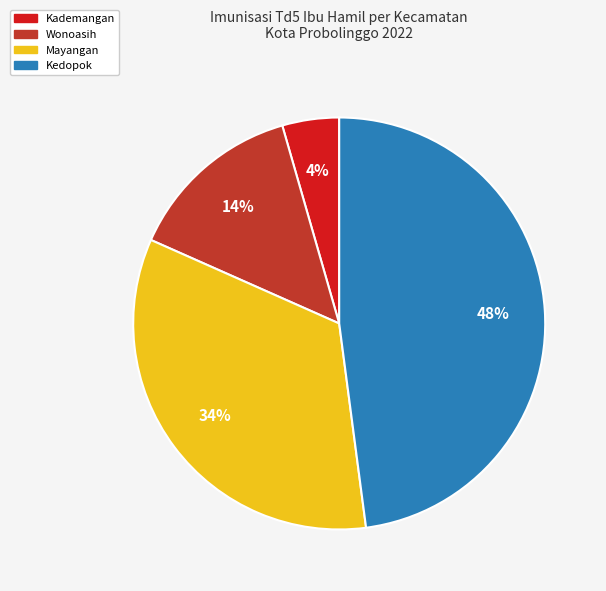

True or false: Wonoasih accounts for 20% of the total.

False